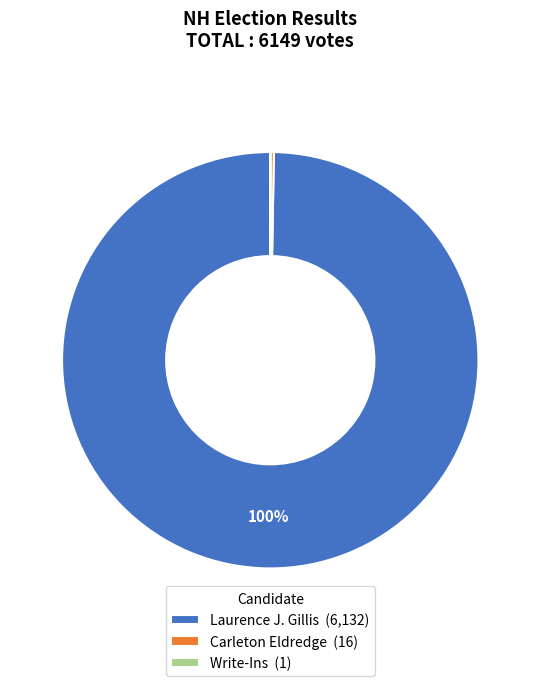

To the nearest percent, what portion does Laurence J. Gillis (6,132) represent?

100%